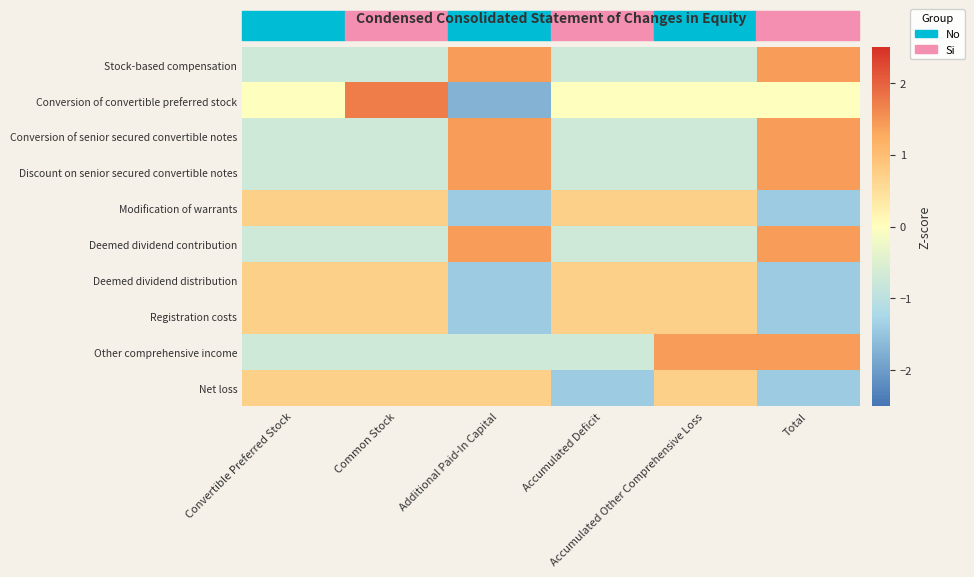

Reading right to left, extract all data points from this chart.

Stock-based compensation: Total=1.4	Accumulated Other Comprehensive Loss=-0.7	Accumulated Deficit=-0.7	Additional Paid-In Capital=1.4	Common Stock=-0.7	Convertible Preferred Stock=-0.7
Conversion of convertible preferred stock: Total=0.0	Accumulated Other Comprehensive Loss=0.0	Accumulated Deficit=0.0	Additional Paid-In Capital=-1.7	Common Stock=1.7	Convertible Preferred Stock=0.0
Conversion of senior secured convertible notes: Total=1.4	Accumulated Other Comprehensive Loss=-0.7	Accumulated Deficit=-0.7	Additional Paid-In Capital=1.4	Common Stock=-0.7	Convertible Preferred Stock=-0.7
Discount on senior secured convertible notes: Total=1.4	Accumulated Other Comprehensive Loss=-0.7	Accumulated Deficit=-0.7	Additional Paid-In Capital=1.4	Common Stock=-0.7	Convertible Preferred Stock=-0.7
Modification of warrants: Total=-1.4	Accumulated Other Comprehensive Loss=0.7	Accumulated Deficit=0.7	Additional Paid-In Capital=-1.4	Common Stock=0.7	Convertible Preferred Stock=0.7
Deemed dividend contribution: Total=1.4	Accumulated Other Comprehensive Loss=-0.7	Accumulated Deficit=-0.7	Additional Paid-In Capital=1.4	Common Stock=-0.7	Convertible Preferred Stock=-0.7
Deemed dividend distribution: Total=-1.4	Accumulated Other Comprehensive Loss=0.7	Accumulated Deficit=0.7	Additional Paid-In Capital=-1.4	Common Stock=0.7	Convertible Preferred Stock=0.7
Registration costs: Total=-1.4	Accumulated Other Comprehensive Loss=0.7	Accumulated Deficit=0.7	Additional Paid-In Capital=-1.4	Common Stock=0.7	Convertible Preferred Stock=0.7
Other comprehensive income: Total=1.4	Accumulated Other Comprehensive Loss=1.4	Accumulated Deficit=-0.7	Additional Paid-In Capital=-0.7	Common Stock=-0.7	Convertible Preferred Stock=-0.7
Net loss: Total=-1.4	Accumulated Other Comprehensive Loss=0.7	Accumulated Deficit=-1.4	Additional Paid-In Capital=0.7	Common Stock=0.7	Convertible Preferred Stock=0.7